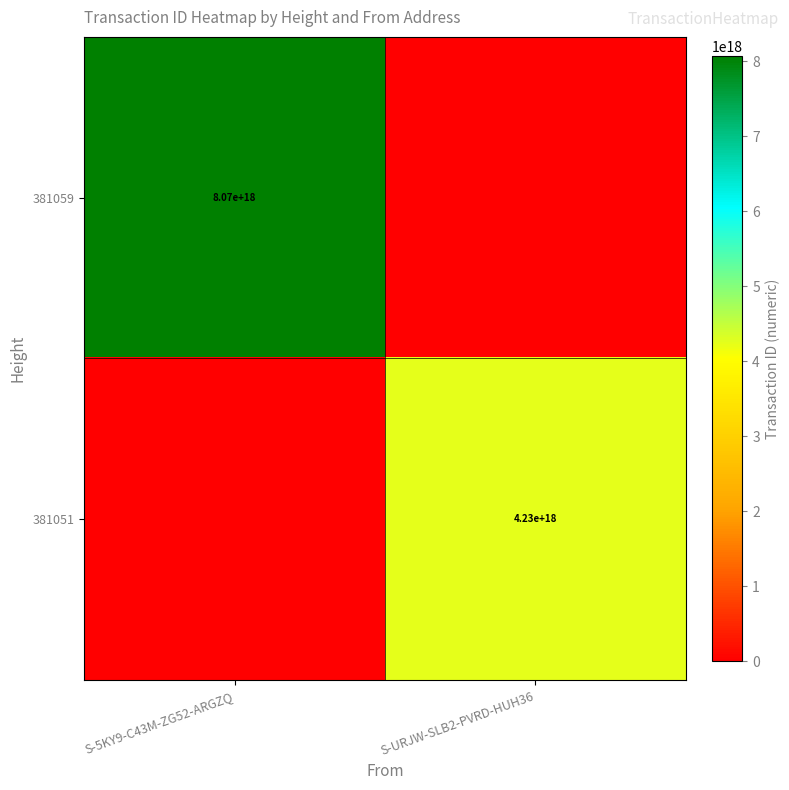

The 381051 series shows 4230000000000000000 at S-URJW-SLB2-PVRD-HUH36. True or false?

True